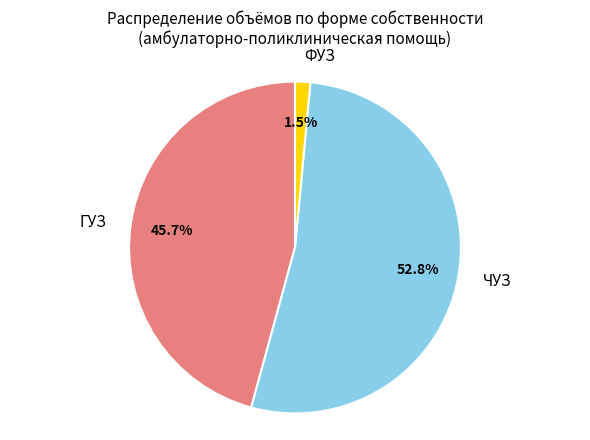

Count the number of slices in the pie.

3